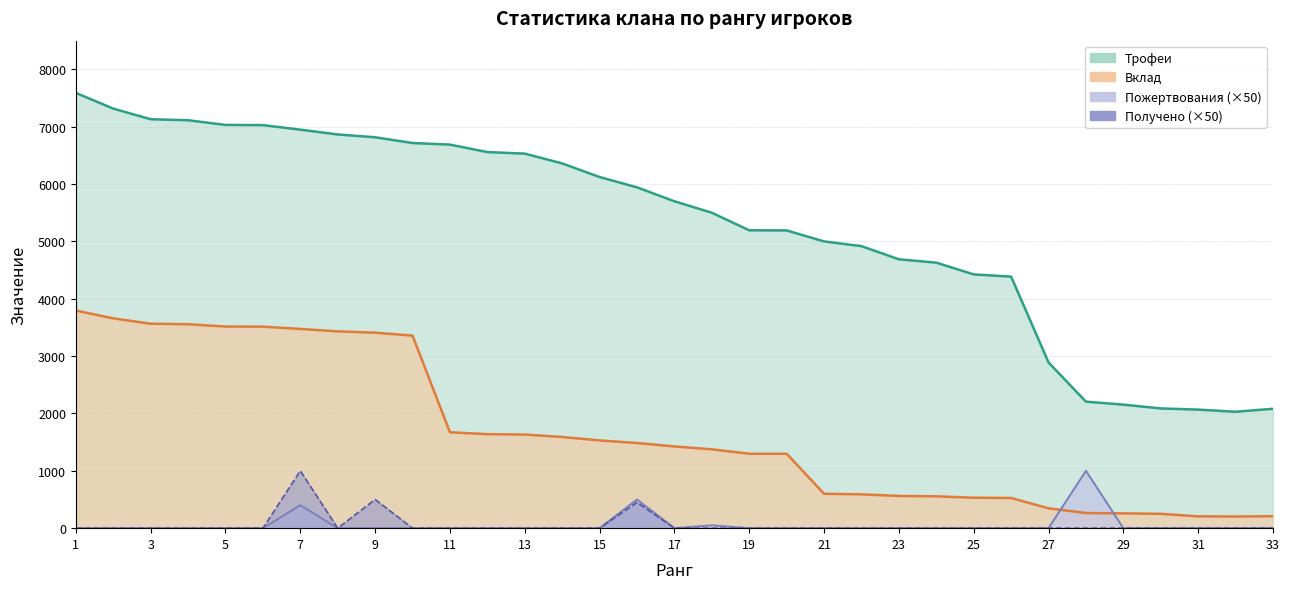

Reading right to left, extract all data points from this chart.

Трофеи: 33=2082	32=2030	31=2067	30=2088	29=2154	28=2206	27=2889	26=4386	25=4425	24=4630	23=4688	22=4918	21=5000	20=5192	19=5194	18=5500	17=5700	16=5943	15=6123	14=6360	13=6531	12=6558	11=6688	10=6716	9=6816	8=6865	7=6949	6=7028	5=7032	4=7113	3=7131	2=7316	1=7590
Вклад: 33=208	32=203	31=206	30=250	29=258	28=264	27=346	26=526	25=531	24=555	23=562	22=590	21=600	20=1298	19=1298	18=1375	17=1425	16=1485	15=1530	14=1590	13=1632	12=1639	11=1672	10=3358	9=3408	8=3432	7=3474	6=3514	5=3516	4=3556	3=3565	2=3658	1=3795
Пожертвования: 33=0	32=0	31=0	30=0	29=0	28=1000	27=0	26=0	25=0	24=0	23=0	22=0	21=0	20=0	19=0	18=50	17=0	16=500	15=0	14=0	13=0	12=0	11=0	10=0	9=0	8=0	7=400	6=0	5=0	4=0	3=0	2=0	1=0
Получено: 33=0	32=0	31=0	30=0	29=0	28=0	27=0	26=0	25=0	24=0	23=0	22=0	21=0	20=0	19=0	18=0	17=0	16=450	15=0	14=0	13=0	12=0	11=0	10=0	9=500	8=0	7=1000	6=0	5=0	4=0	3=0	2=0	1=0